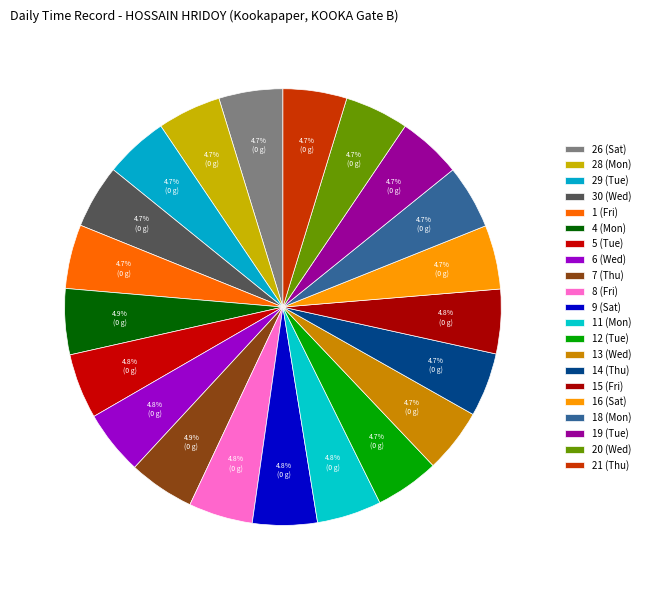

Is it true that 6 (Wed) is 5% of the pie?

True